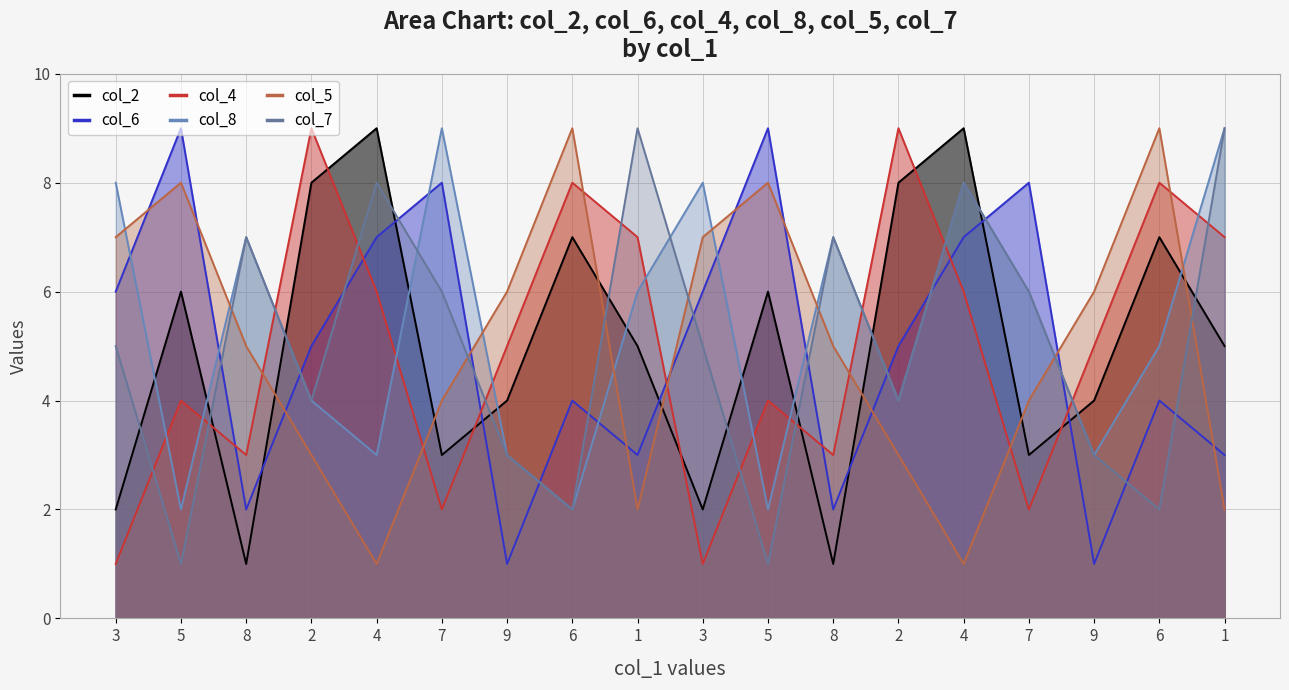

What is the greatest value displayed?

9